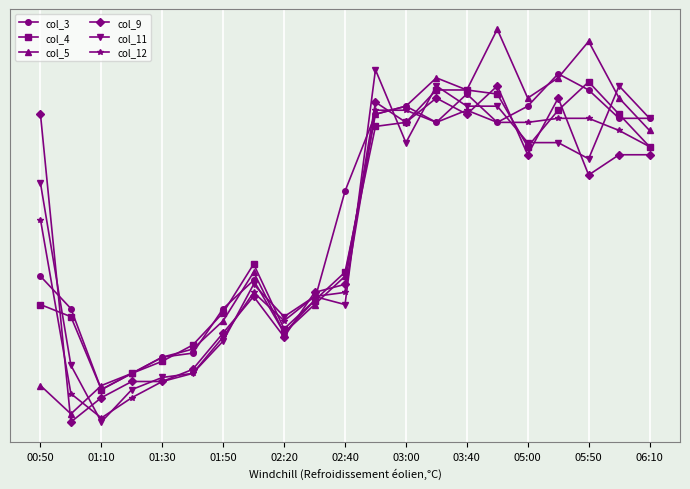

What are all the series names shown in the legend?

col_3, col_4, col_5, col_9, col_11, col_12